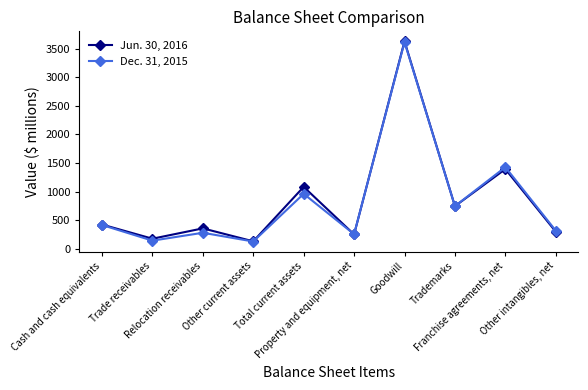

What is the value of the Dec. 31, 2015 point at the 9th from the left?

1428